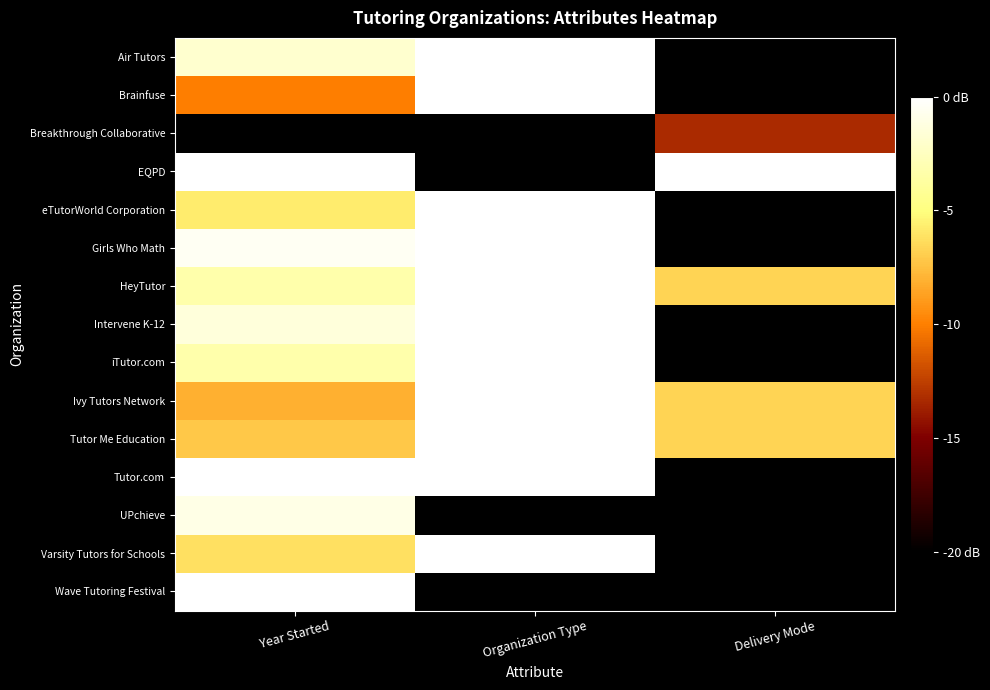

Reading left to right, transcribe all the data shown in this chart.

Air Tutors: Year Started=-1.9	Organization Type=0.0	Delivery Mode=-20.0
Brainfuse: Year Started=-10.0	Organization Type=0.0	Delivery Mode=-20.0
Breakthrough Collaborative: Year Started=-20.0	Organization Type=-20.0	Delivery Mode=-13.3
EQPD: Year Started=-0.0	Organization Type=-20.0	Delivery Mode=0.0
eTutorWorld Corporation: Year Started=-5.7	Organization Type=0.0	Delivery Mode=-20.0
Girls Who Math: Year Started=-0.5	Organization Type=0.0	Delivery Mode=-20.0
HeyTutor: Year Started=-3.3	Organization Type=0.0	Delivery Mode=-6.7
Intervene K-12: Year Started=-1.4	Organization Type=0.0	Delivery Mode=-20.0
iTutor.com: Year Started=-3.3	Organization Type=0.0	Delivery Mode=-20.0
Ivy Tutors Network: Year Started=-8.1	Organization Type=0.0	Delivery Mode=-6.7
Tutor Me Education: Year Started=-7.1	Organization Type=0.0	Delivery Mode=-6.7
Tutor.com: Year Started=-0.0	Organization Type=0.0	Delivery Mode=-20.0
UPchieve: Year Started=-1.0	Organization Type=-20.0	Delivery Mode=-20.0
Varsity Tutors for Schools: Year Started=-6.2	Organization Type=0.0	Delivery Mode=-20.0
Wave Tutoring Festival: Year Started=-0.0	Organization Type=-20.0	Delivery Mode=-20.0